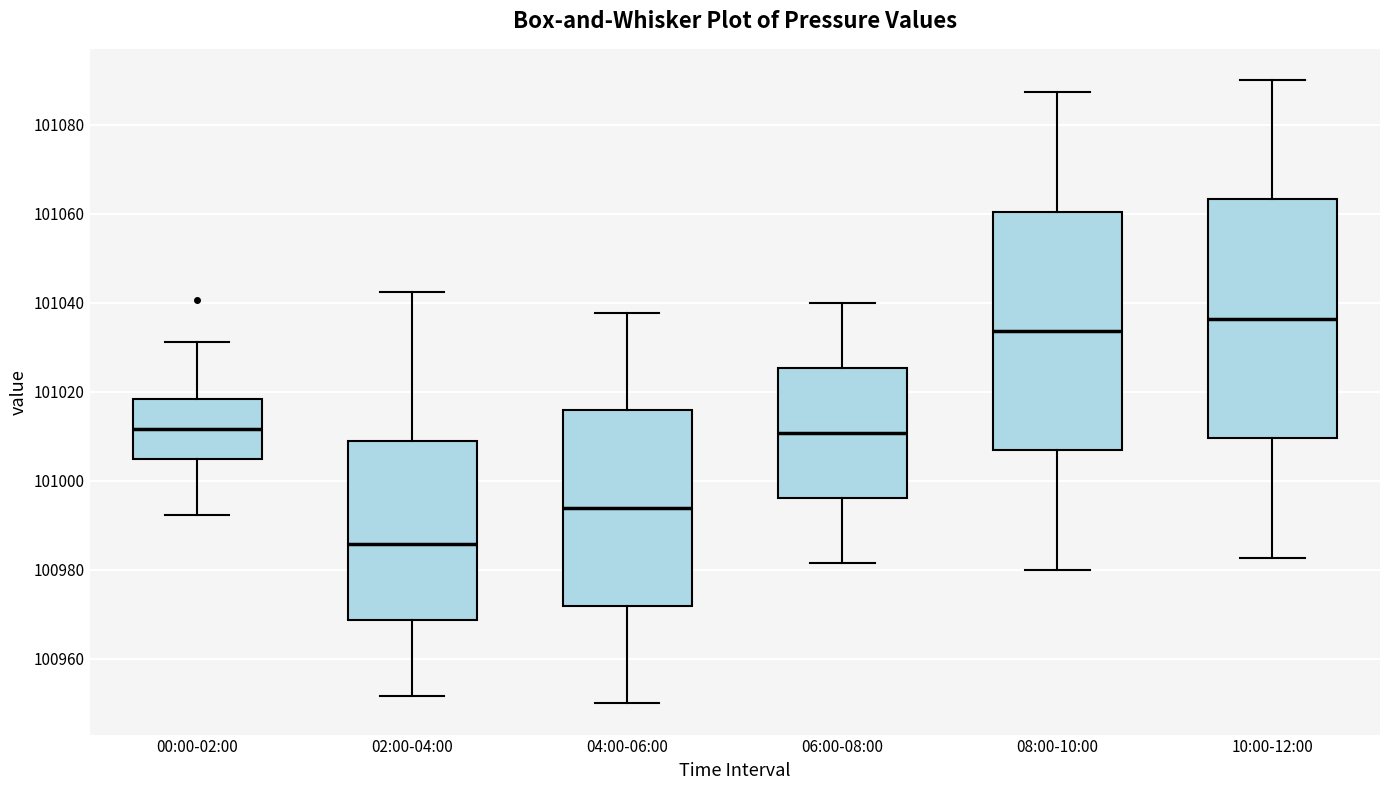

Which box has the highest median line?

10:00-12:00